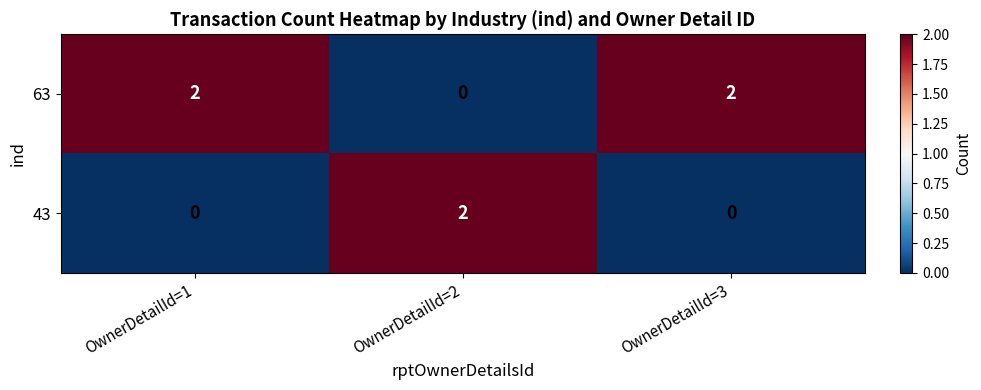

How many 43 values are between 0 and 2?

3